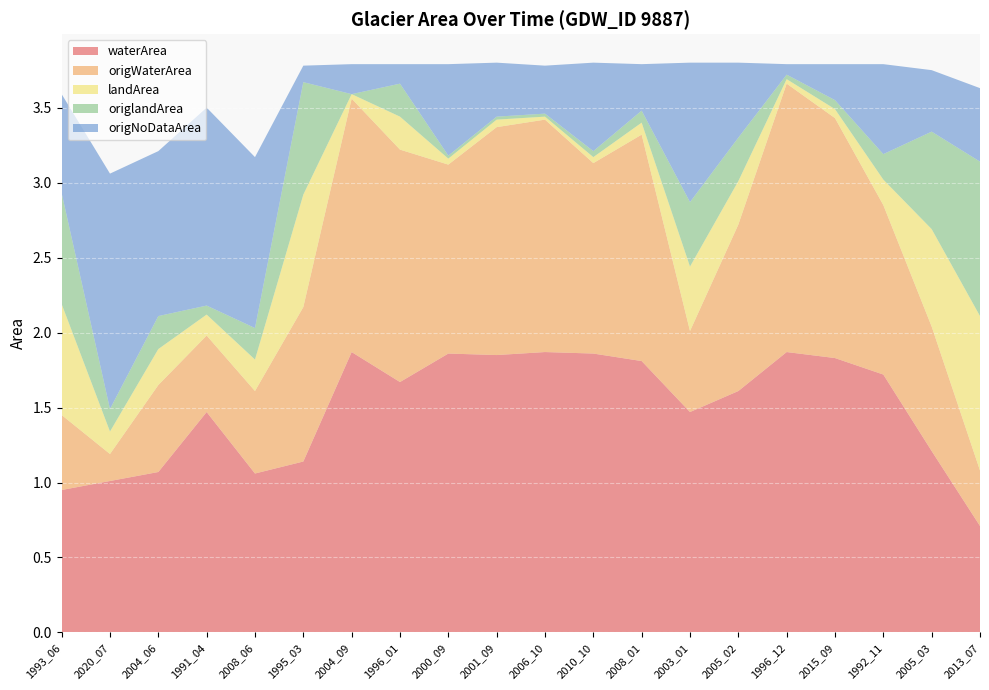

Reading left to right, extract all data points from this chart.

waterArea: 0.9	1.0	1.1	1.5	1.1	1.1	1.9	1.7	1.9	1.9	1.9	1.9	1.8	1.5	1.6	1.9	1.8	1.7	1.2	0.7
origWaterArea: 0.5	0.2	0.6	0.5	0.6	1.0	1.7	1.6	1.3	1.5	1.6	1.3	1.5	0.5	1.1	1.8	1.6	1.1	0.8	0.4
landArea: 0.7	0.1	0.2	0.1	0.2	0.8	0.0	0.2	0.0	0.1	0.0	0.0	0.1	0.4	0.3	0.0	0.1	0.2	0.7	1.0
origlandArea: 0.7	0.1	0.2	0.1	0.2	0.8	0.0	0.2	0.0	0.0	0.0	0.0	0.1	0.4	0.3	0.0	0.1	0.2	0.7	1.0
origNoDataArea: 0.7	1.6	1.1	1.3	1.1	0.1	0.2	0.1	0.6	0.4	0.3	0.6	0.3	0.9	0.5	0.1	0.2	0.6	0.4	0.5